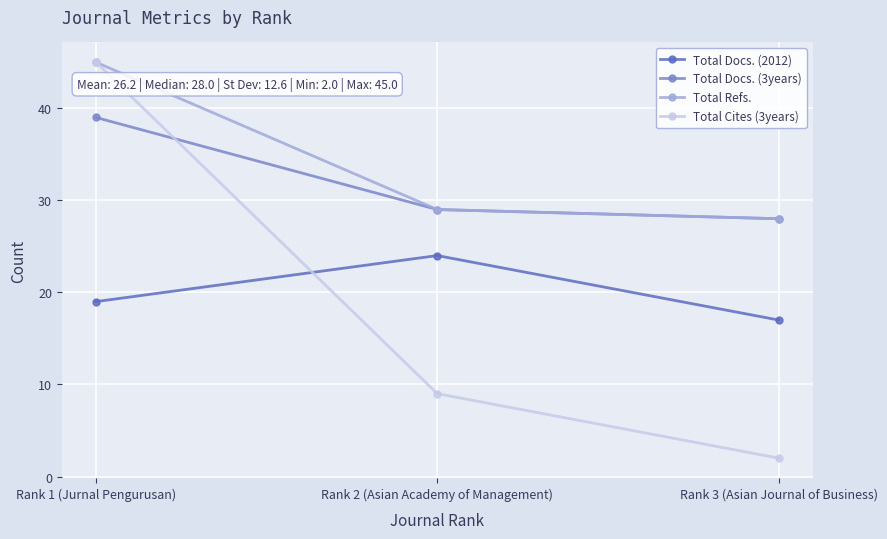

Rank the categories by Total Docs. (3years) value from highest to lowest.

Rank 1 (Jurnal Pengurusan), Rank 2 (Asian Academy of Management), Rank 3 (Asian Journal of Business)